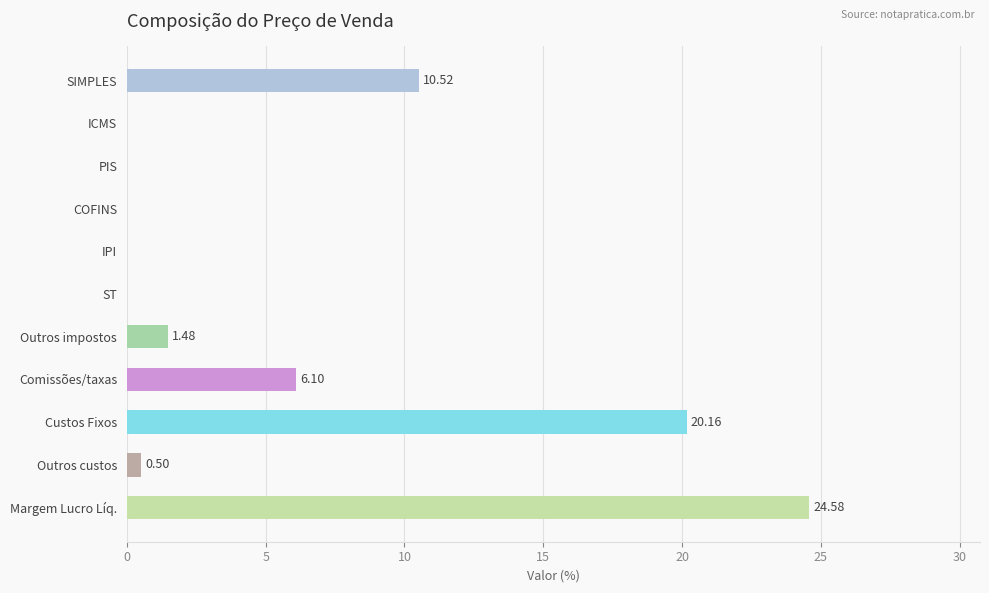

Which has a higher value, ICMS or Outros custos?

Outros custos